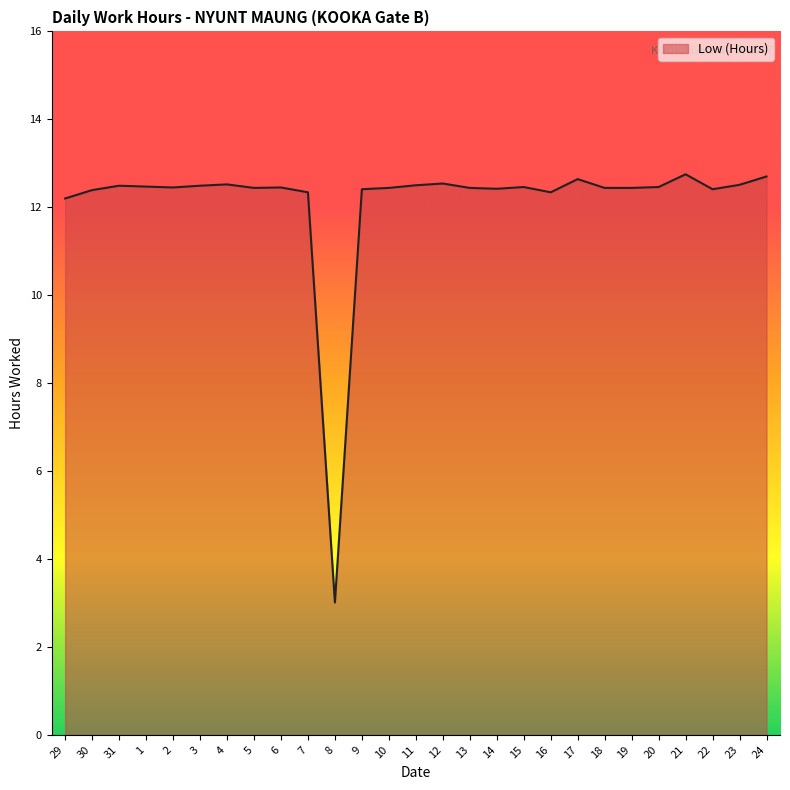

At which label is the value closest to 7?

8